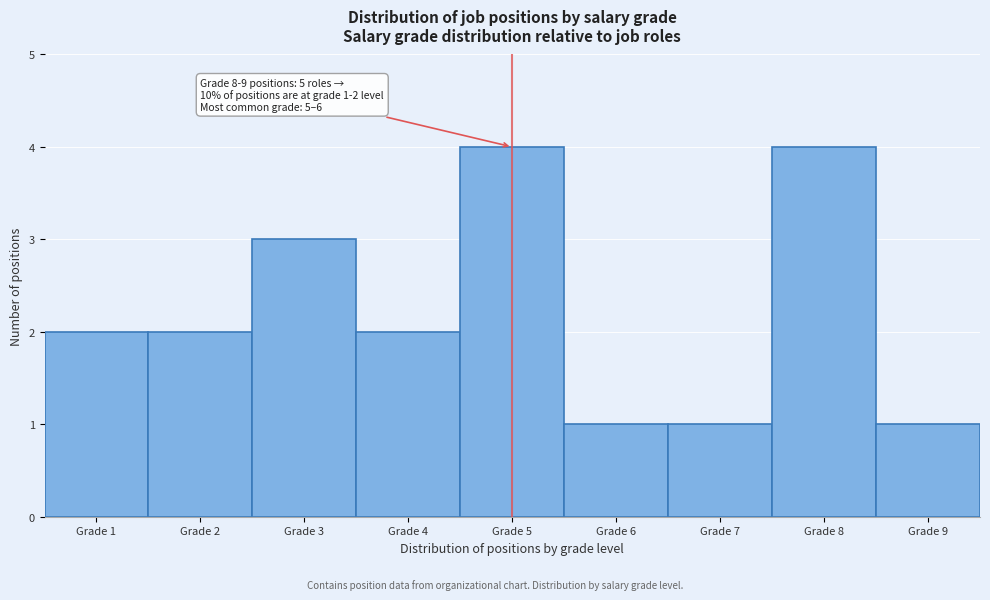

Reading left to right, extract all data points from this chart.

Grade 1=2	Grade 2=2	Grade 3=3	Grade 4=2	Grade 5=4	Grade 6=1	Grade 7=1	Grade 8=4	Grade 9=1